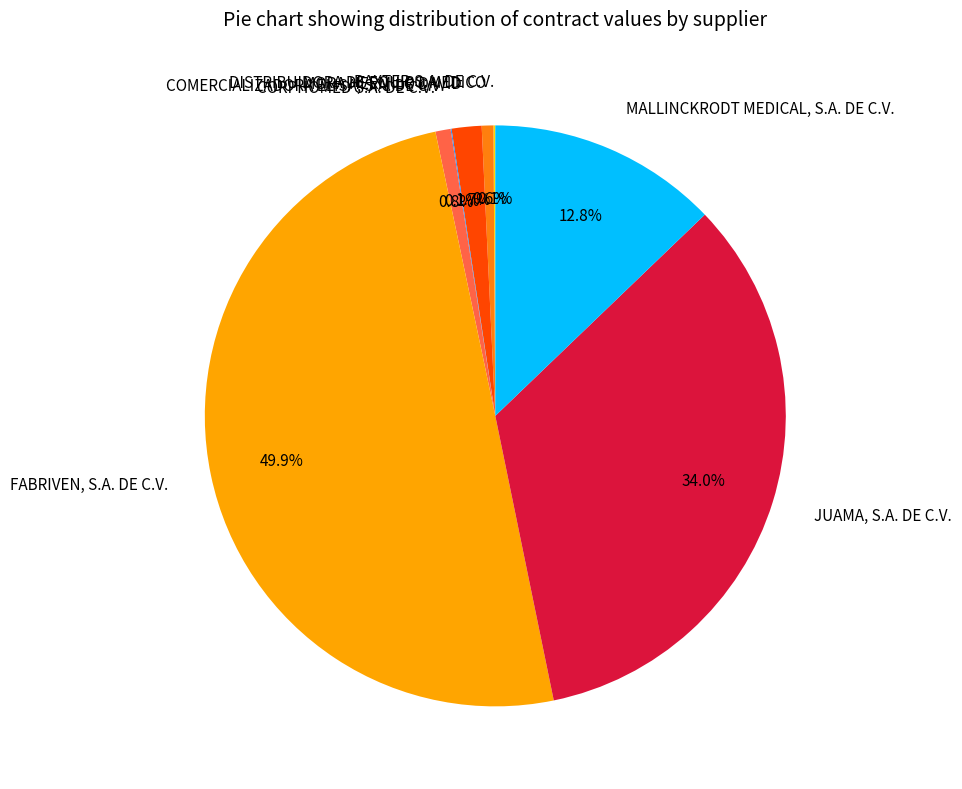

What percentage do MORA HERMILO DAVID and FABRIVEN, S.A. DE C.V. together represent?

51.6%